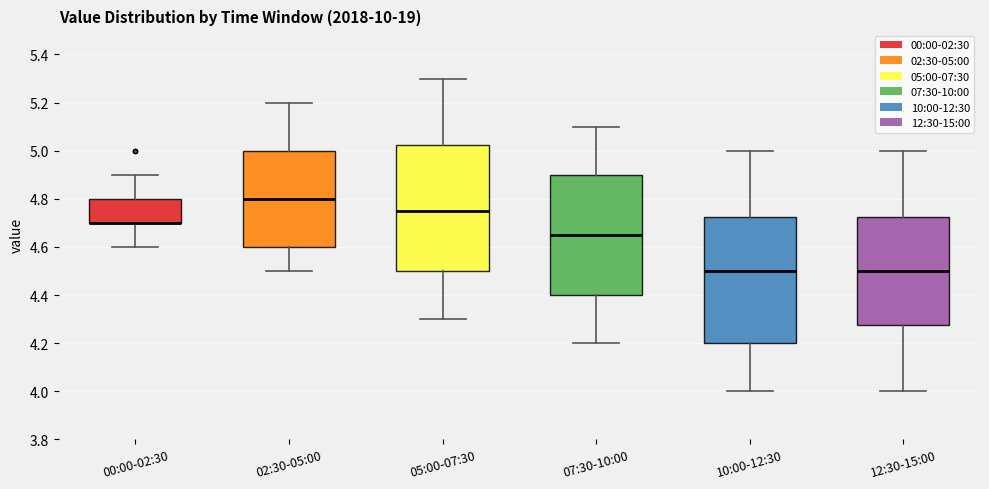

Reading left to right, transcribe this box plot: for each box, give where its median line is, the range the box spans, and where its two whiskers end, as read against the y-axis. The values are not printed on the chart, so give them approximately, as read against the axis.

00:00-02:30: median 4.70 (drawn on the box's lower edge), box 4.70 to 4.80, whiskers 4.60 to 4.90
02:30-05:00: median 4.80, box 4.60 to 5.00, whiskers 4.50 to 5.20
05:00-07:30: median 4.76, box 4.50 to 5.02, whiskers 4.30 to 5.30
07:30-10:00: median 4.66, box 4.40 to 4.90, whiskers 4.20 to 5.10
10:00-12:30: median 4.50, box 4.20 to 4.72, whiskers 4.00 to 5.00
12:30-15:00: median 4.50, box 4.28 to 4.72, whiskers 4.00 to 5.00